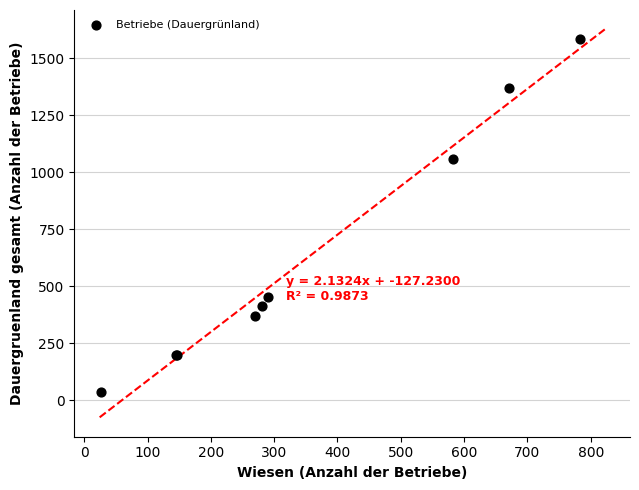

What Y value in the scatter plot is closest to 809?

1057